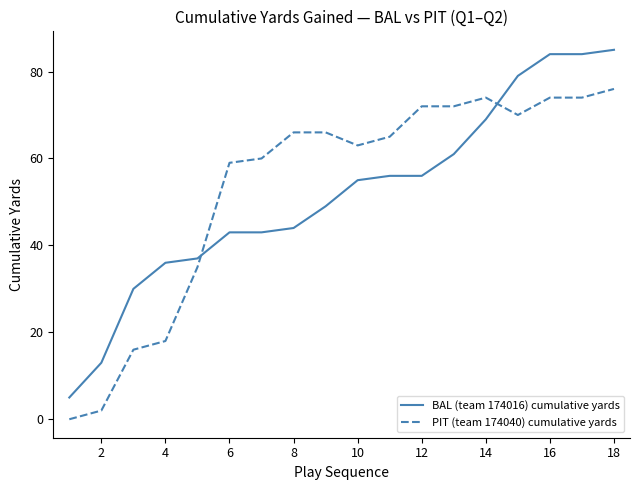

What is the maximum value for PIT (team 174040) cumulative yards?

76